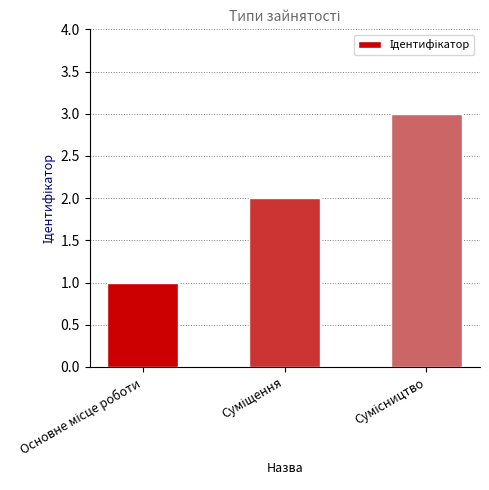

Are the bars horizontal?

No